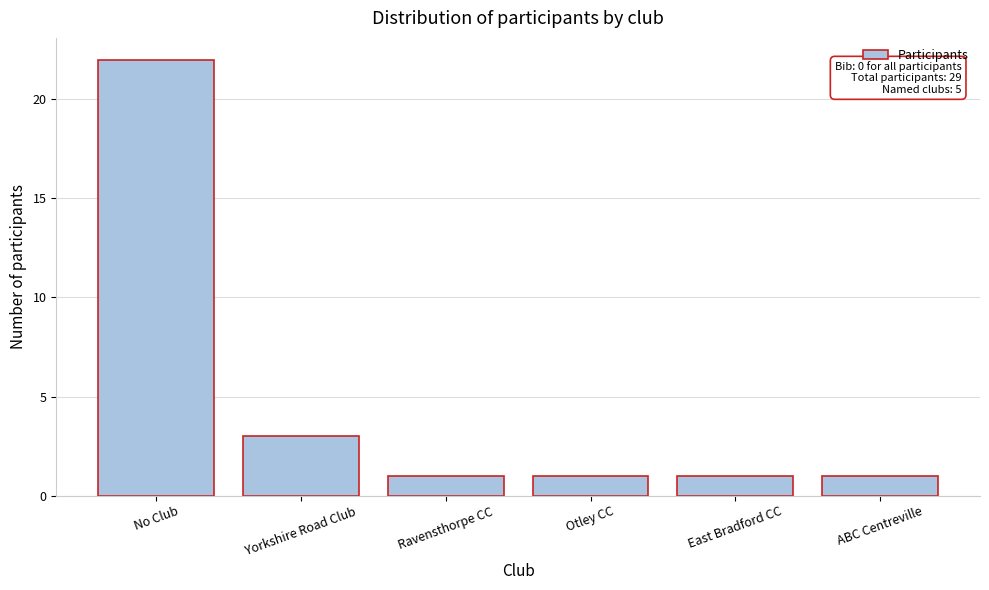

Reading left to right, list all the values displayed in this chart.

No Club=22	Yorkshire Road Club=3	Ravensthorpe CC=1	Otley CC=1	East Bradford CC=1	ABC Centreville=1